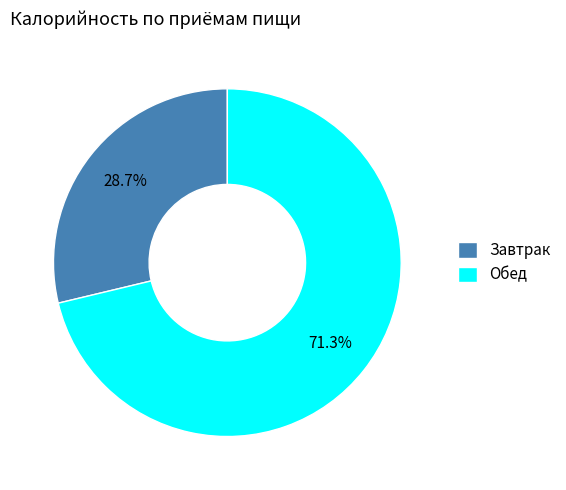

To the nearest percent, what is the average slice percentage?

50%